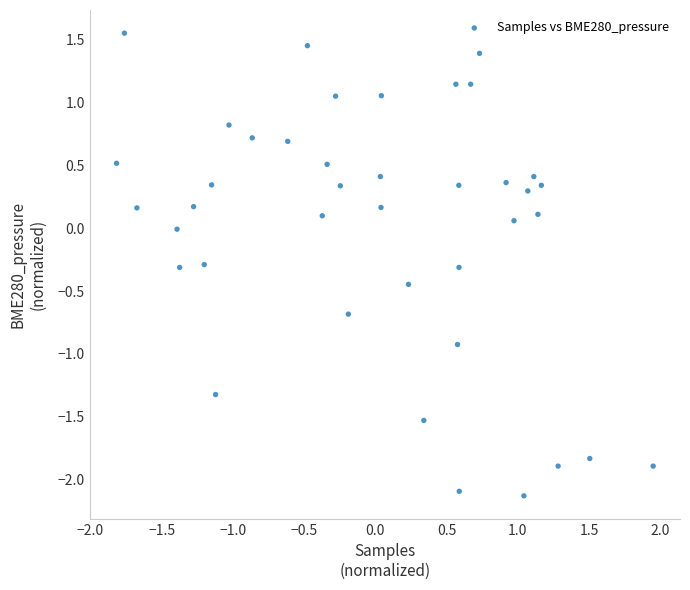

What is the range of X values (max minus min)?

3.8